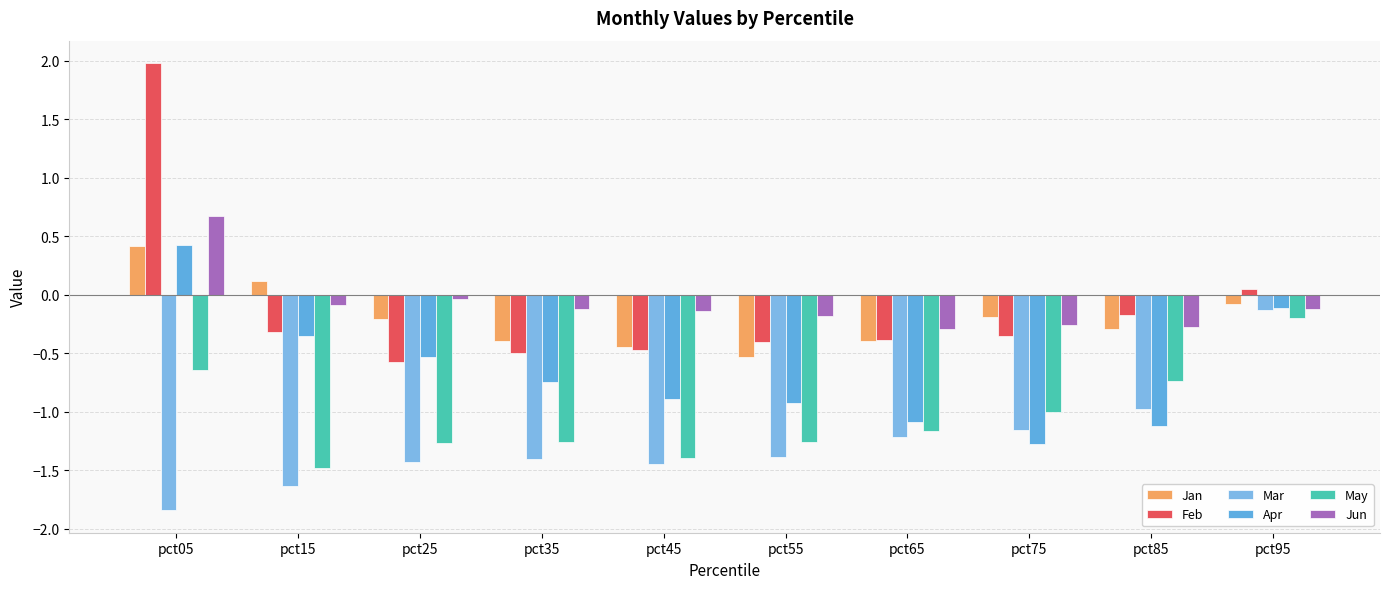

Does the chart contain stacked bars?

No